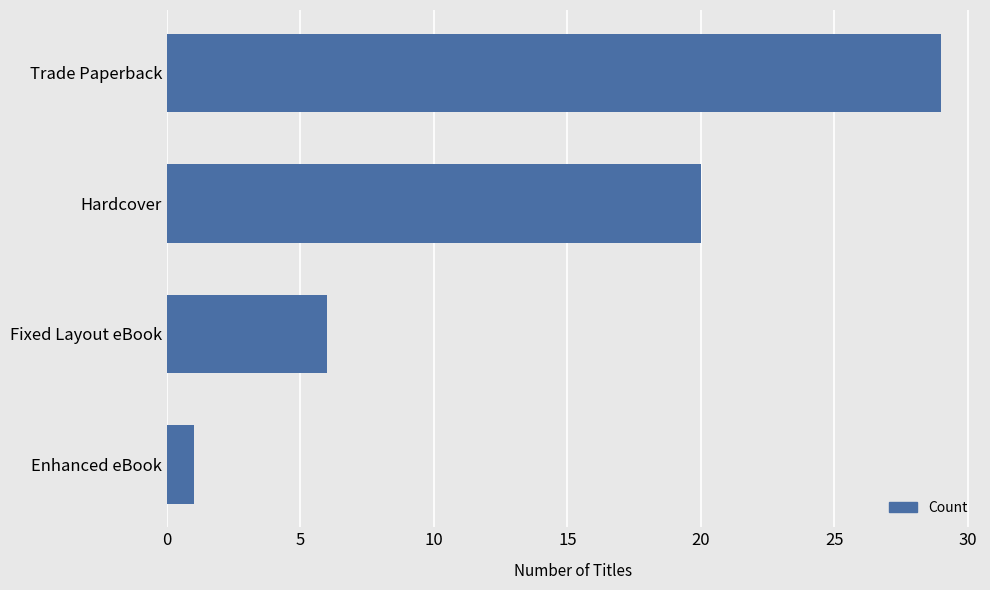

Count the number of data series in this chart.

1